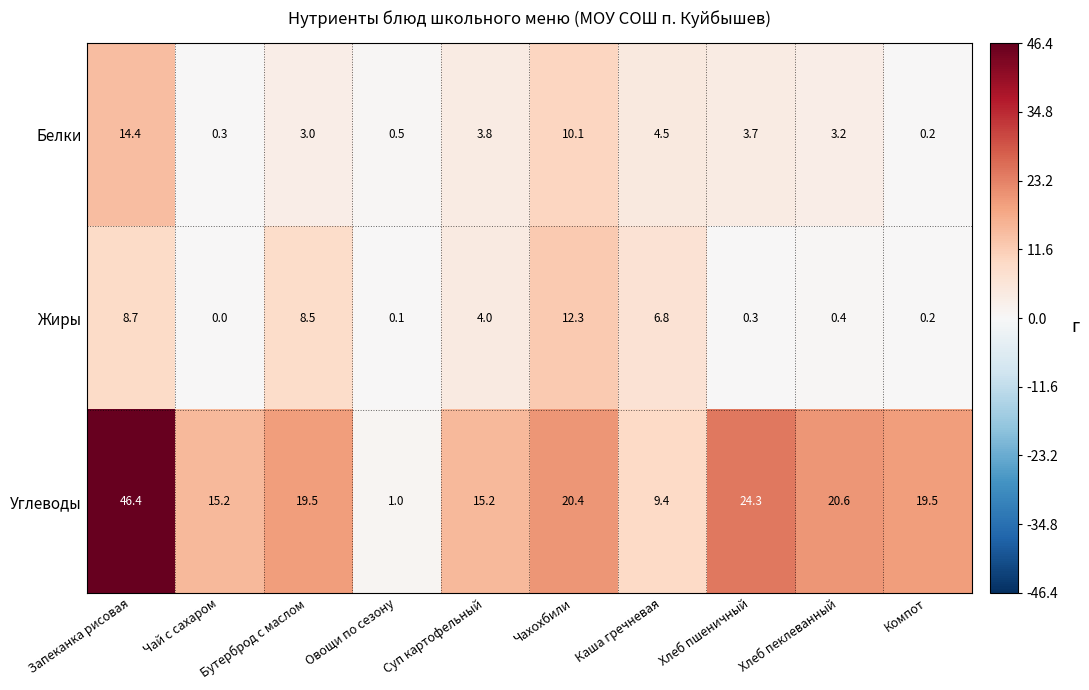

What is the difference between the maximum and second lowest values in the Белки series?

14.1